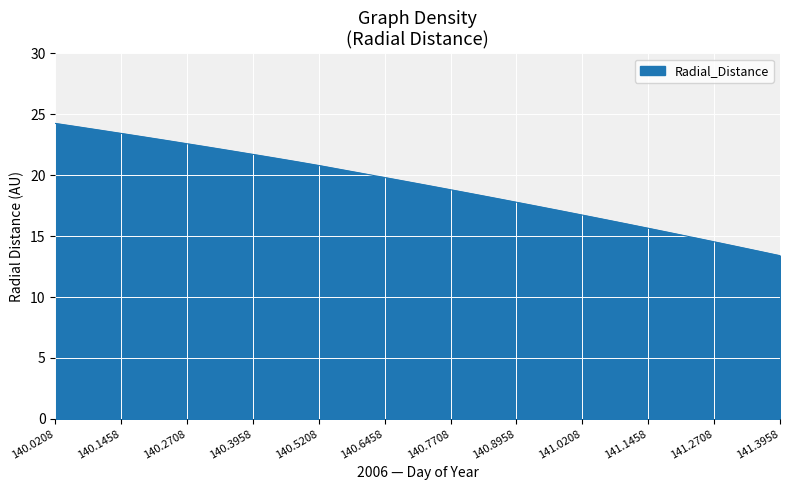

How many series are shown in this chart?

1